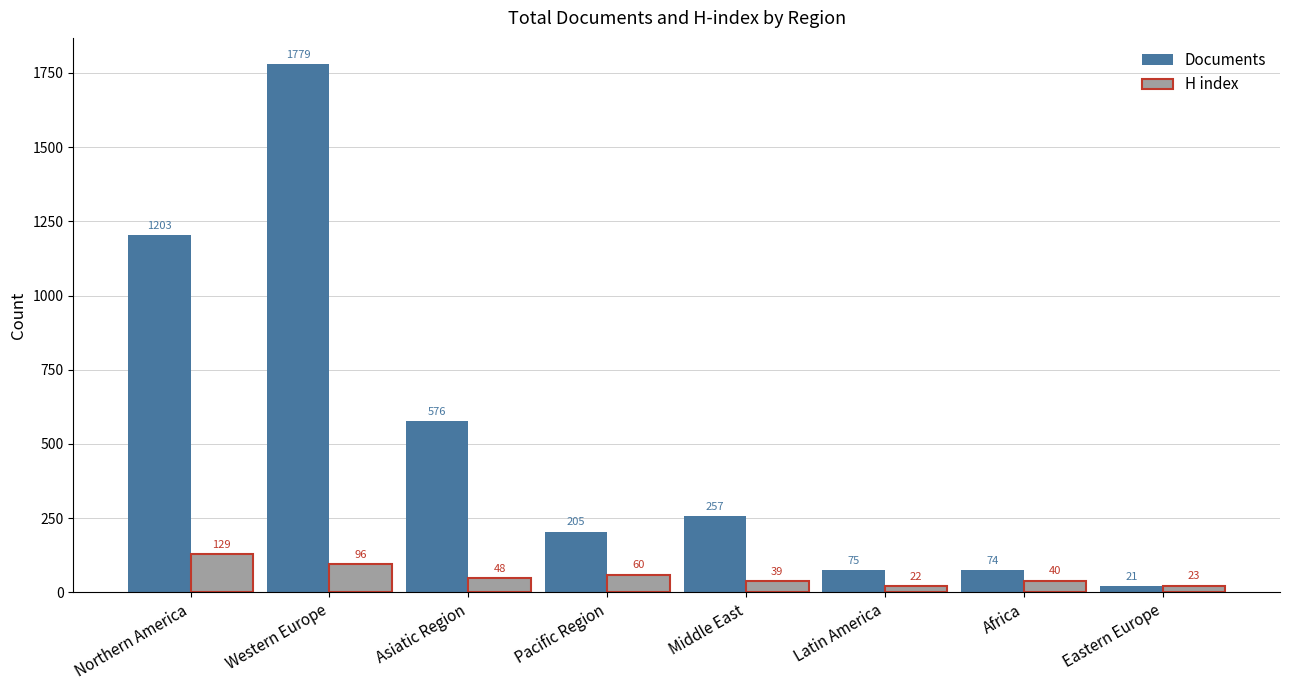

What is the spread (max minus min) of values at Latin America?

53